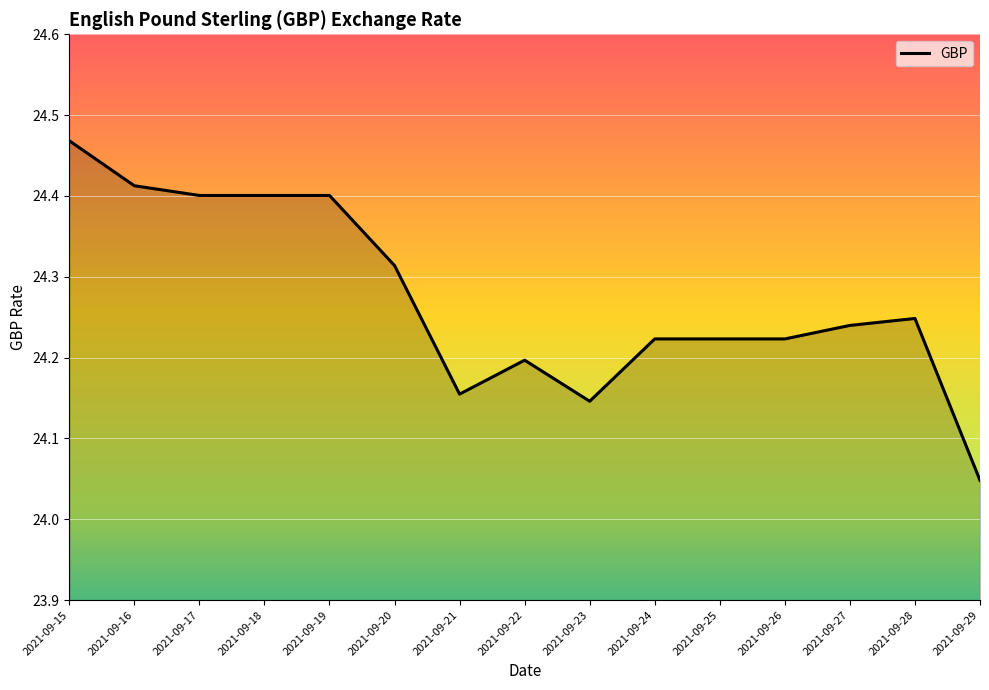

Which label corresponds to the largest value in the chart?

2021-09-15